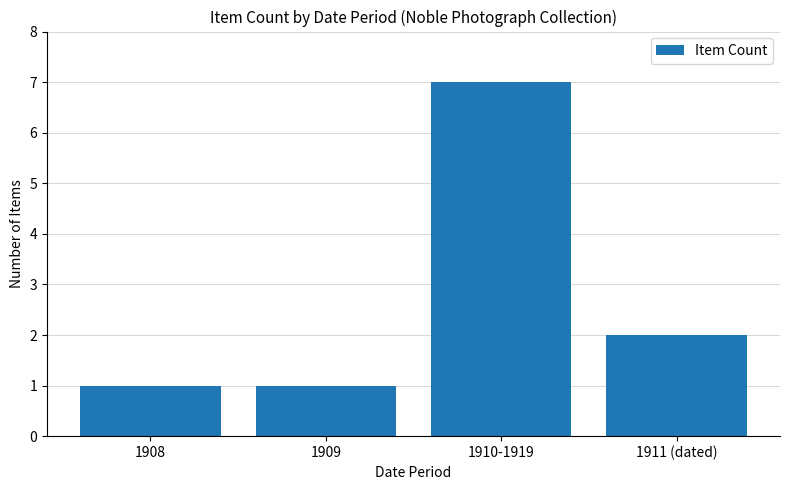

Reading left to right, list all the values displayed in this chart.

1908=1	1909=1	1910-1919=7	1911 (dated)=2